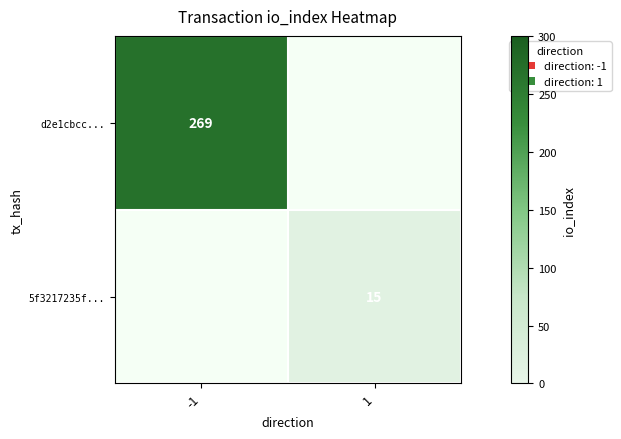

The value of d2e1cbcc... at -1 is 393. True or false?

False